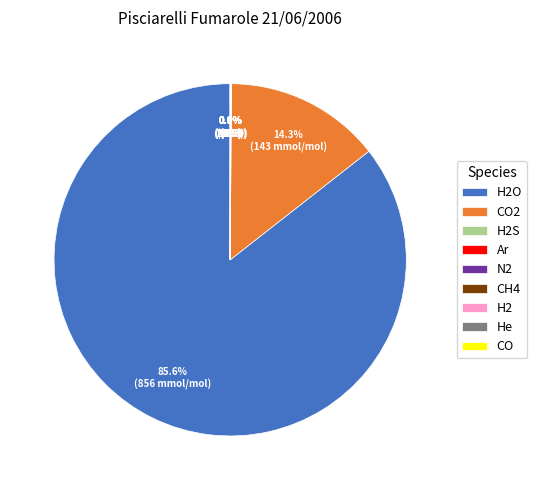

Is there any slice that represents more than half of the pie?

Yes